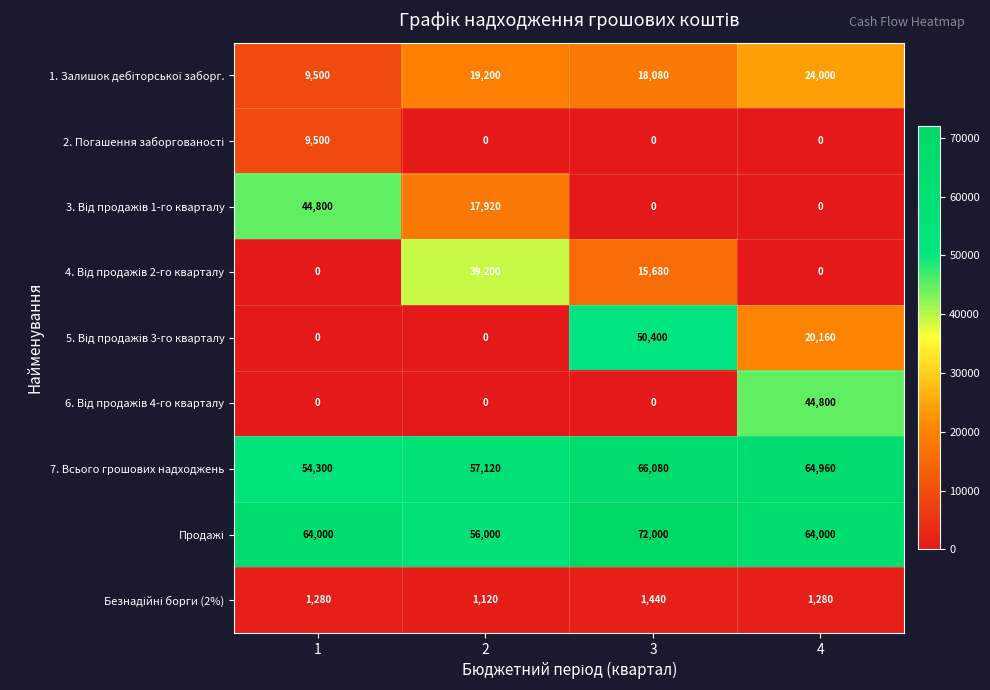

Is it true that 7. Всього грошових надходжень equals 21975 at 1?

False